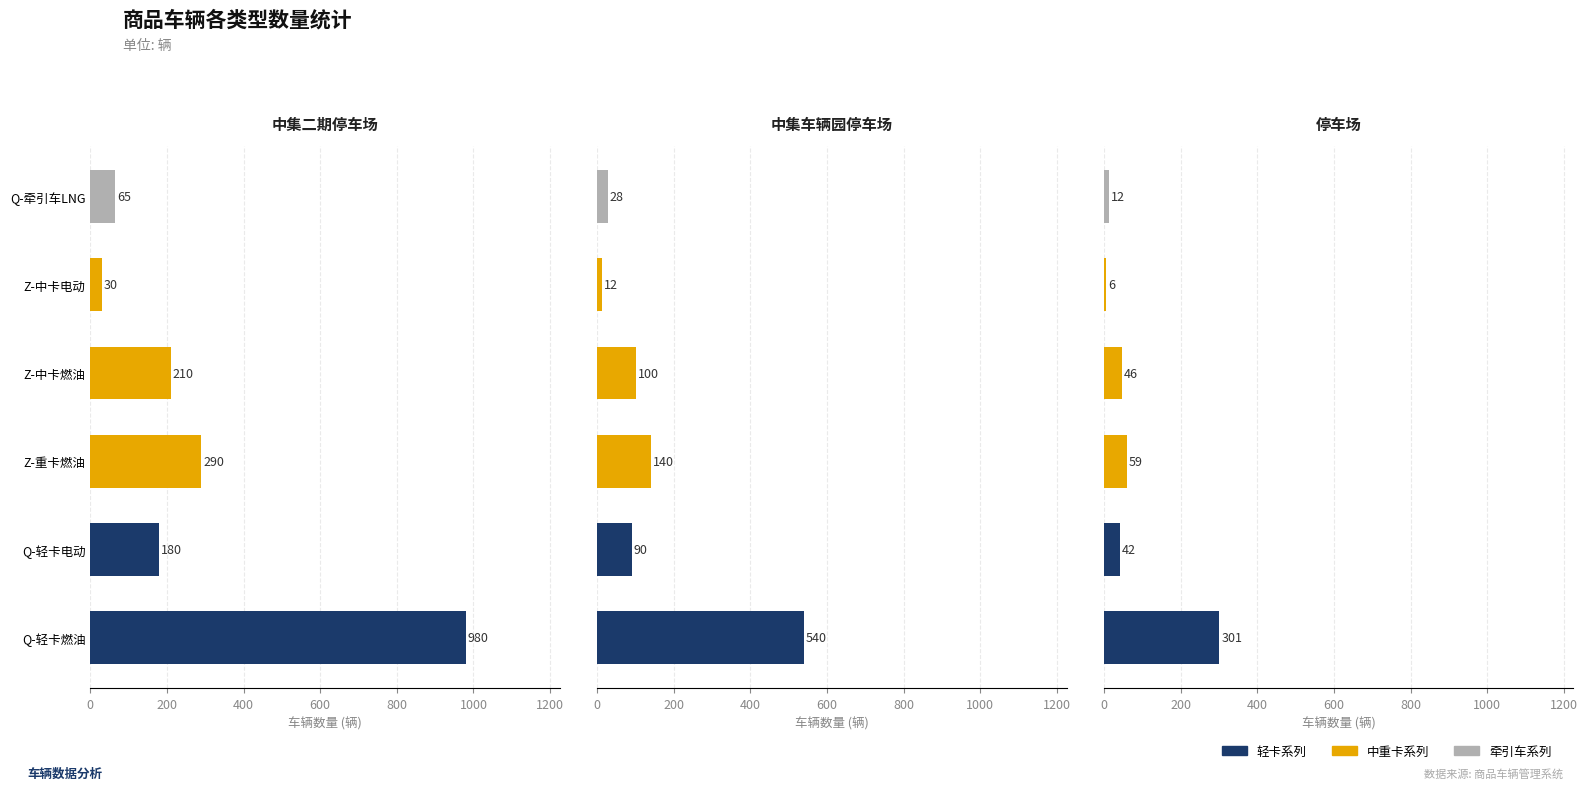

How many categories are shown in the chart?

6